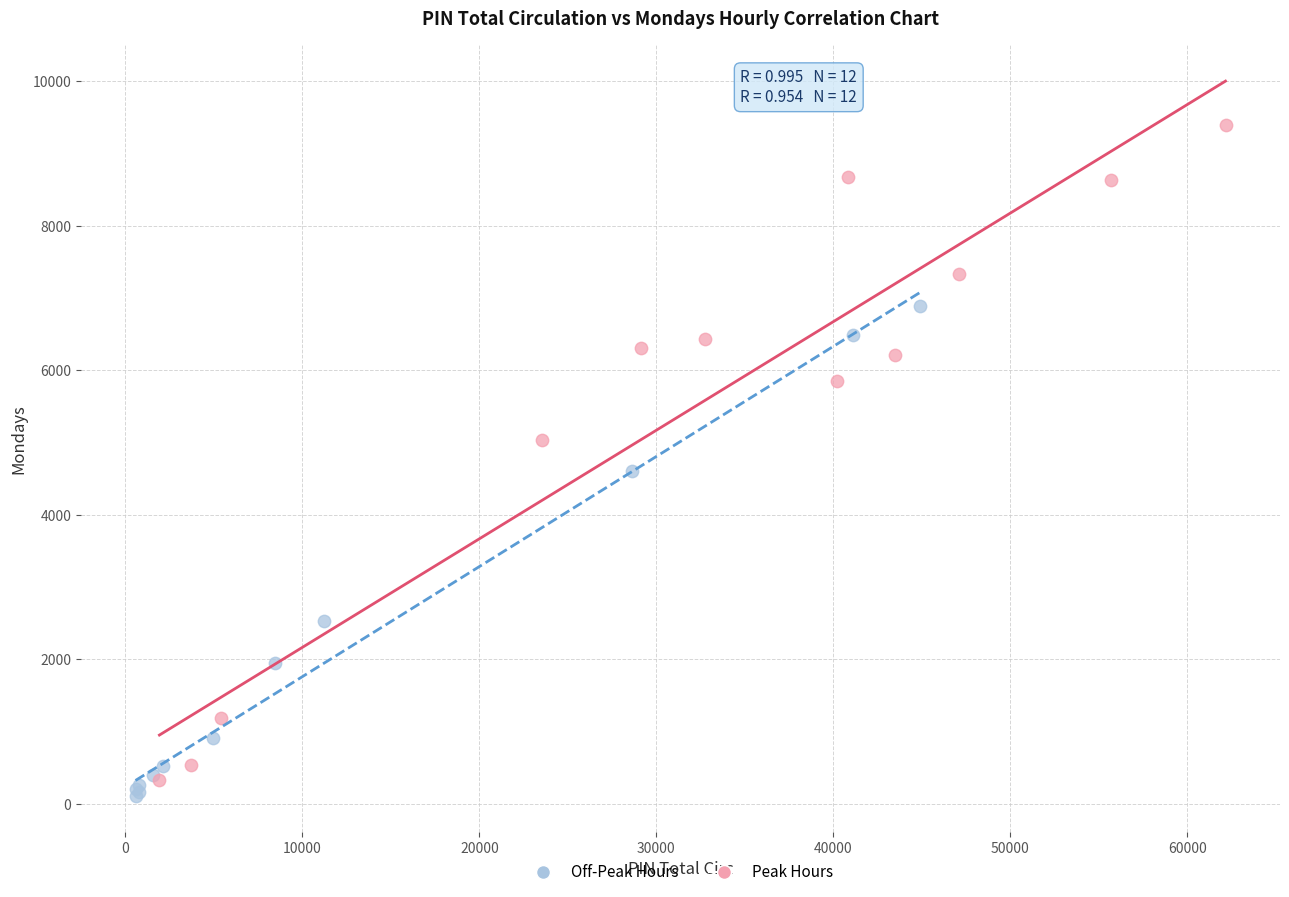

Which series has the largest Y range (max minus min)?

Peak Hours